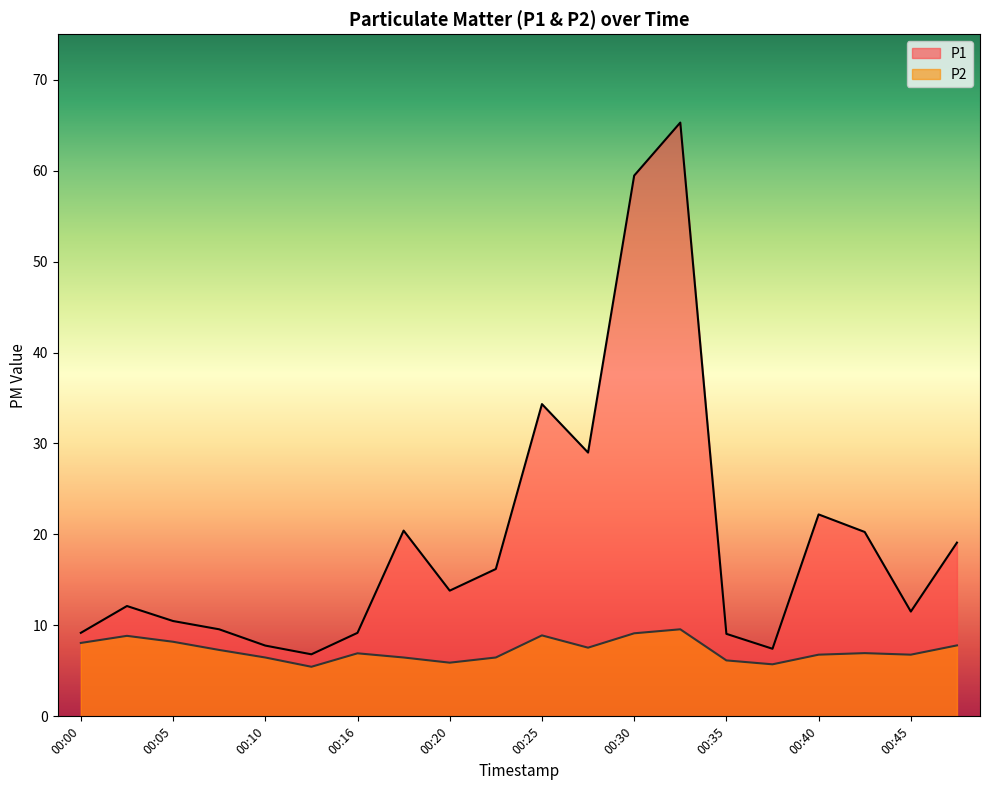

Which label corresponds to the smallest value in the chart?

00:13